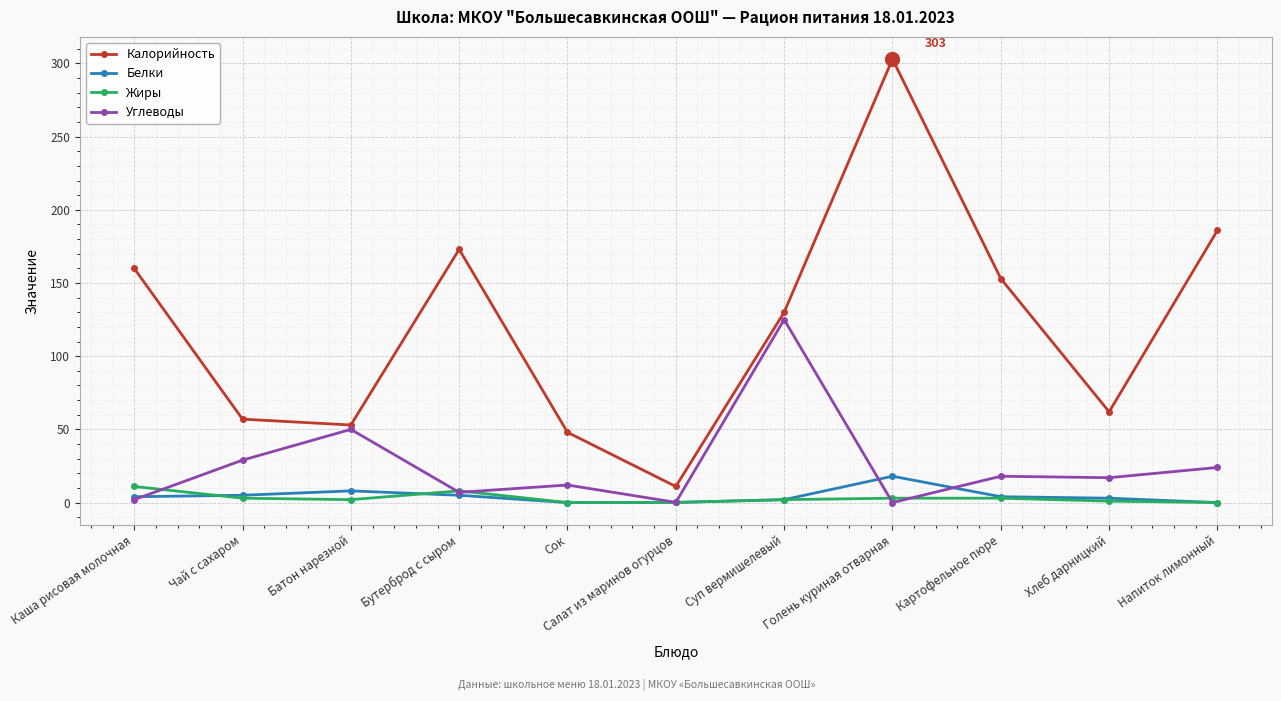

Where does the Жиры series first go above 2?

Каша рисовая молочная